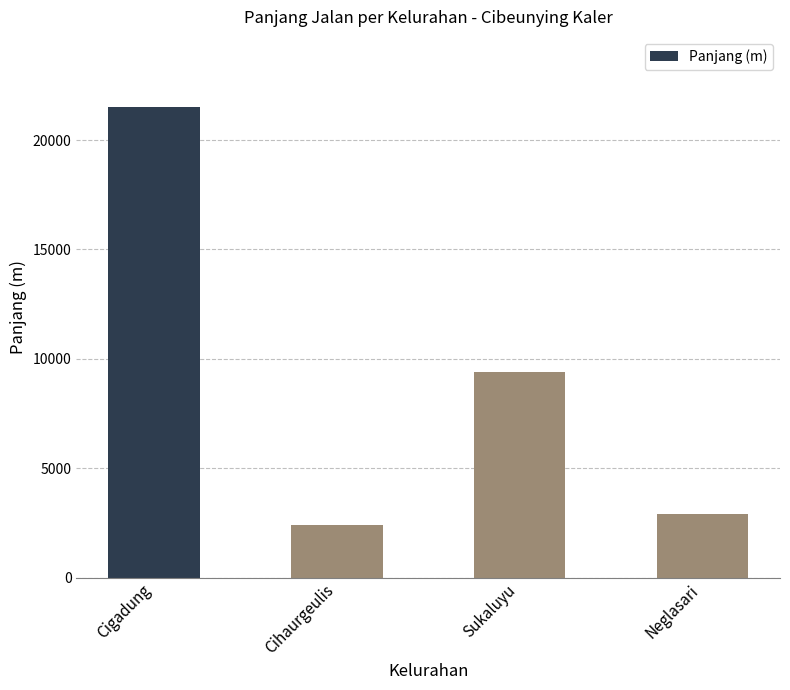

What is the average value?

9046